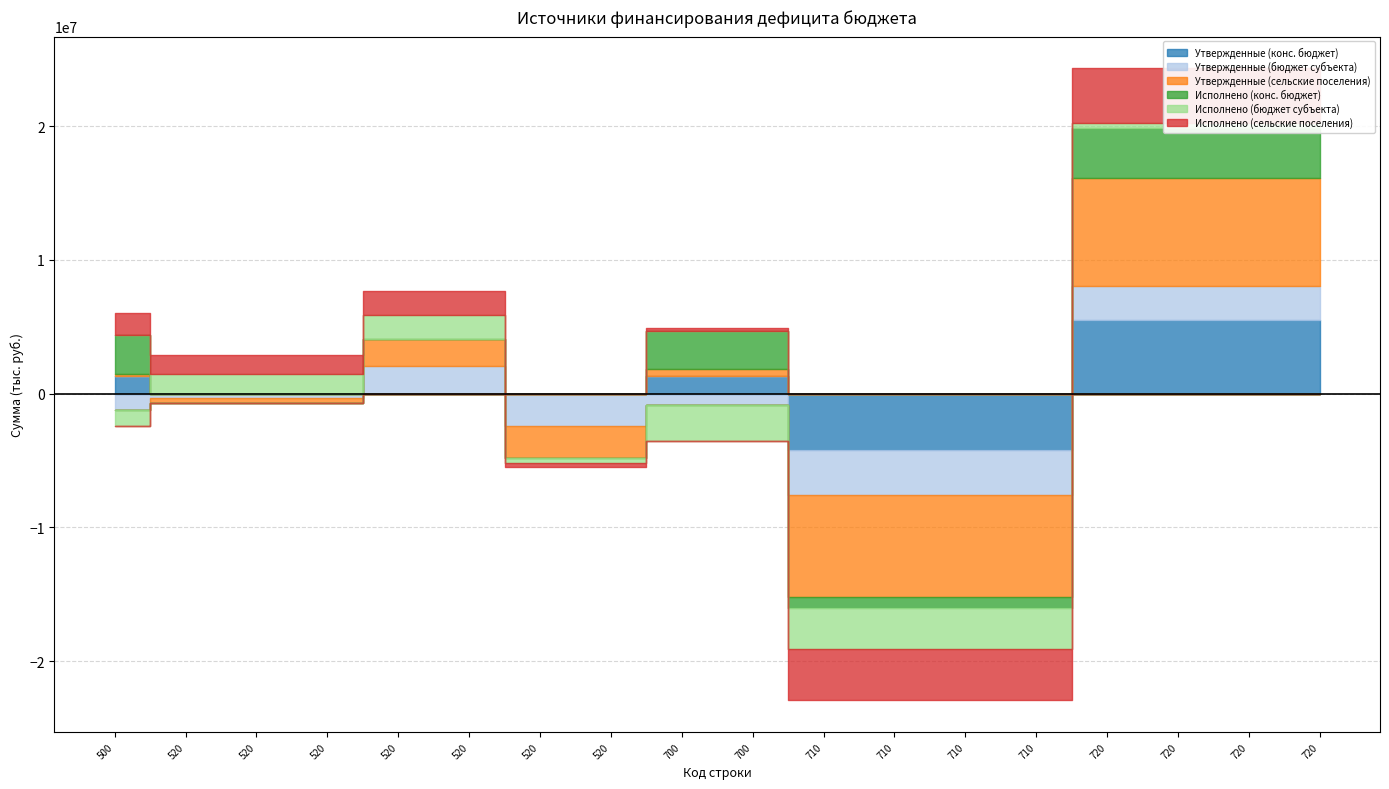

List the series in order of their peak value, lowest first.

Исполнено (бюджет субъекта), Утвержденные (бюджет субъекта), Исполнено (конс. бюджет), Исполнено (сельские поселения), Утвержденные (конс. бюджет), Утвержденные (сельские поселения)